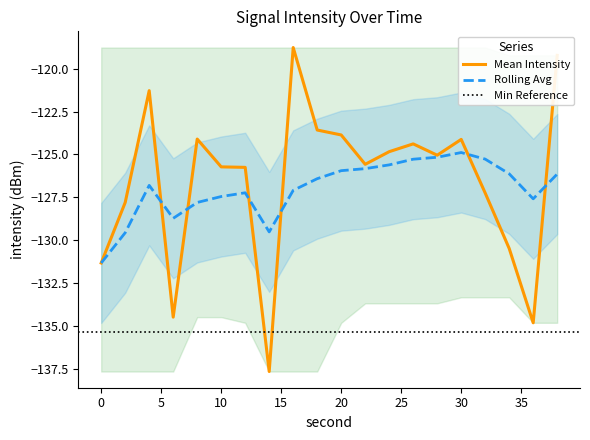

Where do Mean Intensity and Rolling Avg first cross each other?

4 and 6